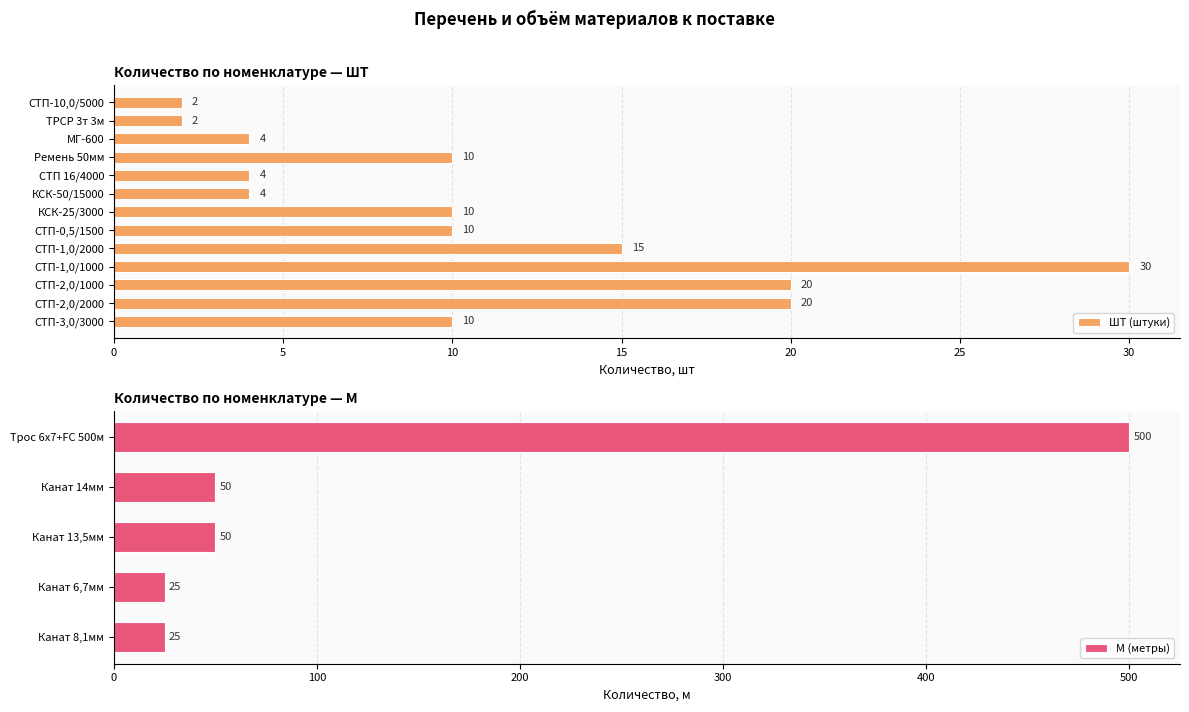

Is it true that М (метры) equals 500 at Трос 6x7+FC 500м?

True